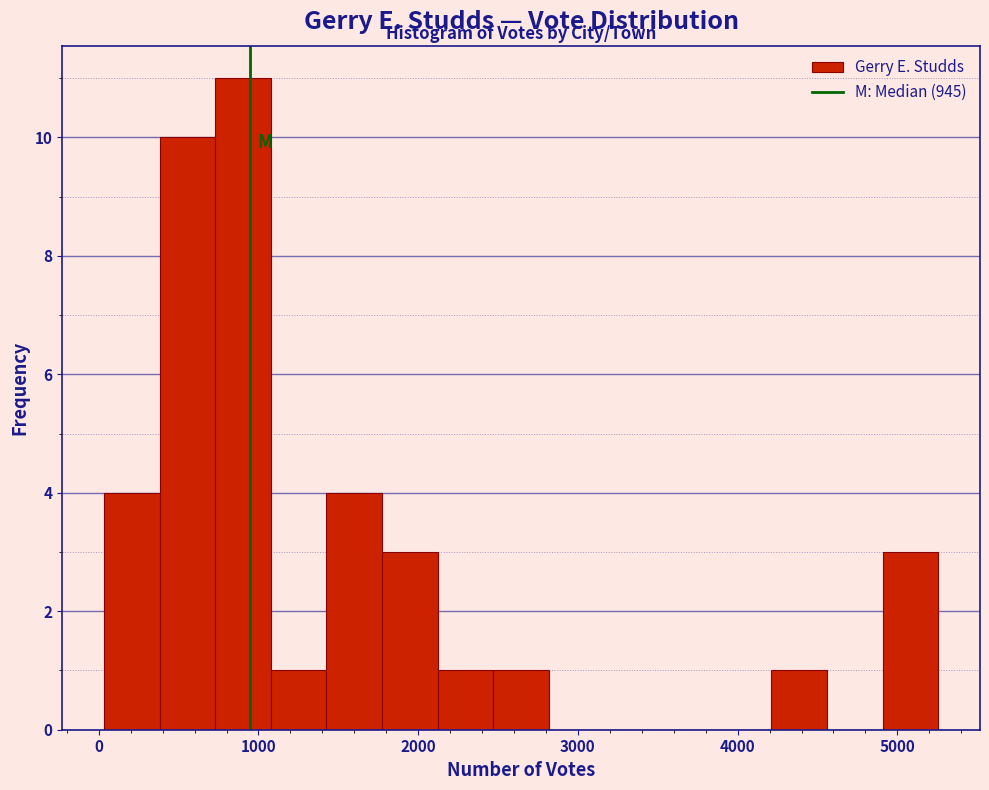

Around what value on the x-axis is the tallest bar? Give the approximate position of its centre, as read against the axis.

900